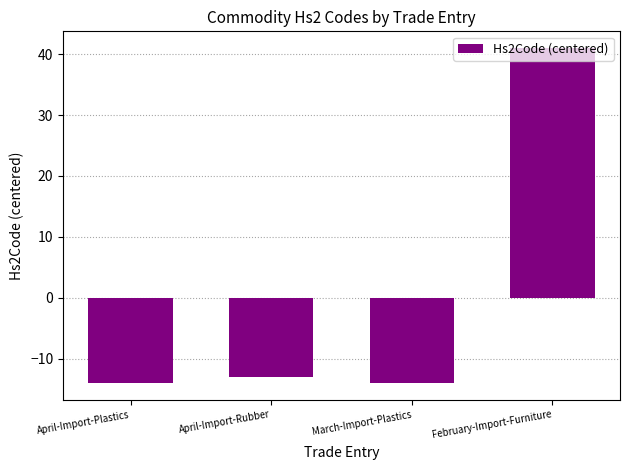

The chart shows a value of -14 at April-Import-Plastics. True or false?

True